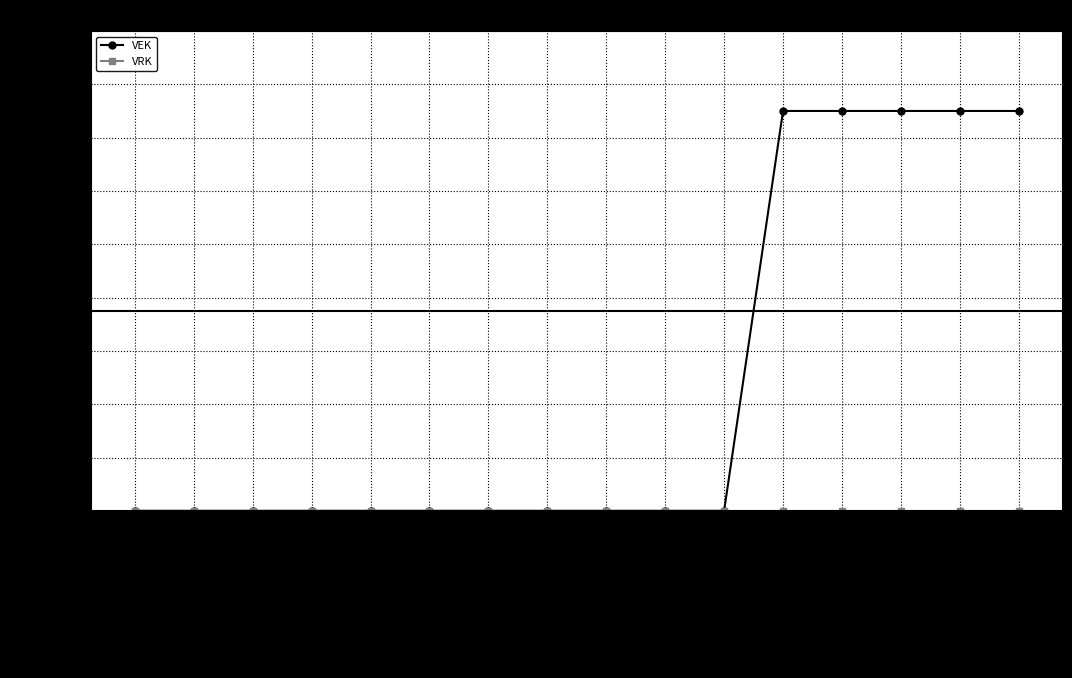

Which series has the largest total across all categories?

VEK